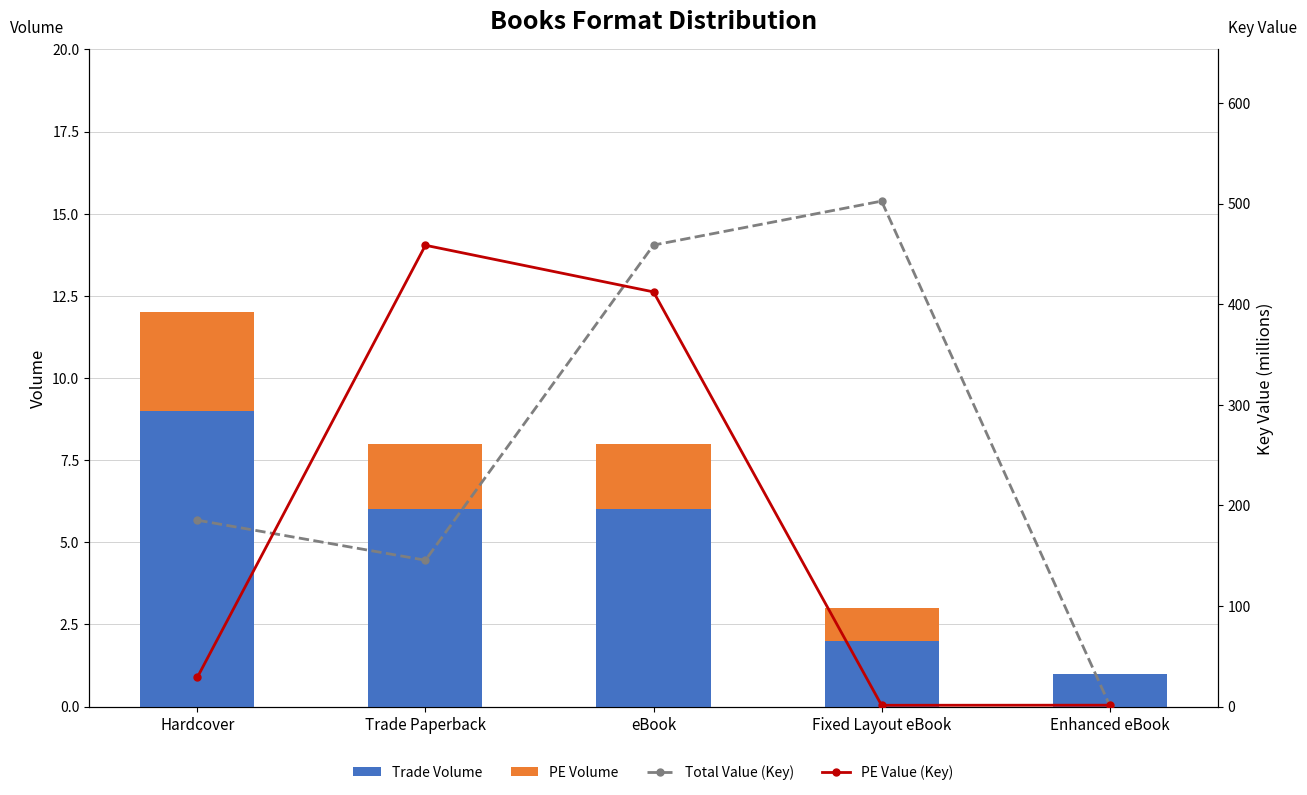

How many groups of bars are there?

5